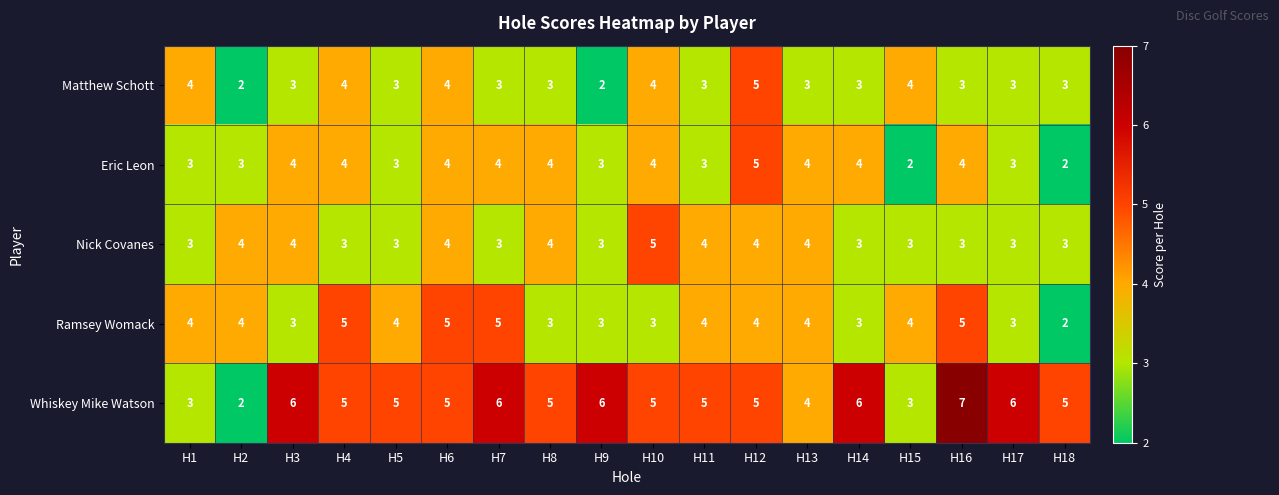

Count the Matthew Schott values in the range 3 to 4.

15